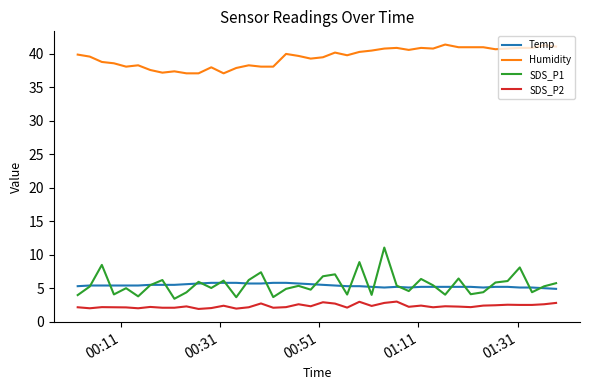

What is the lowest value of the SDS_P2 series?

1.9